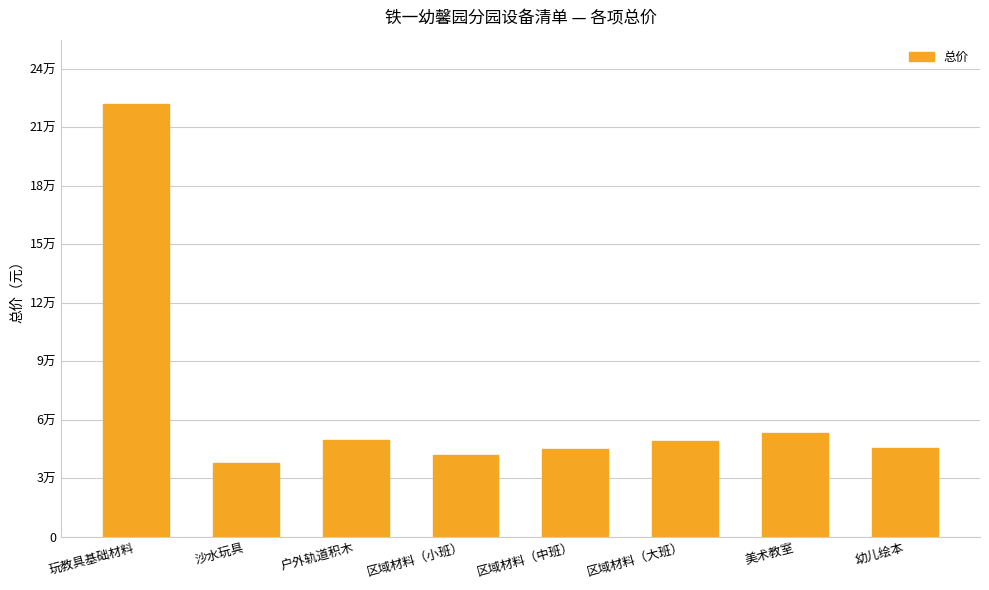

Rank the categories by value from lowest to highest.

沙水玩具, 区域材料（小班）, 区域材料（中班）, 幼儿绘本, 区域材料（大班）, 户外轨道积木, 美术教室, 玩教具基础材料